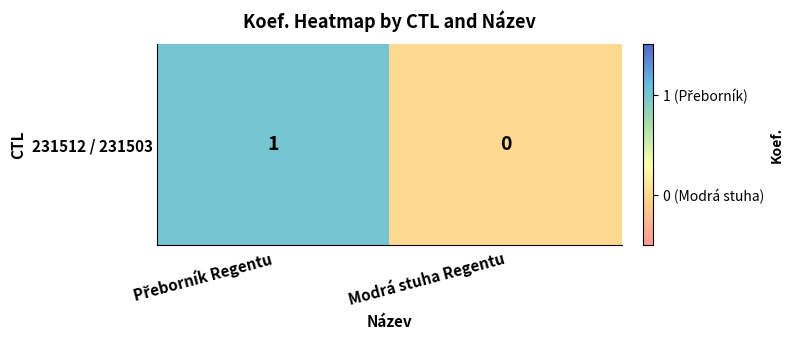

List the labels in order of value, largest first.

Přeborník Regentu, Modrá stuha Regentu